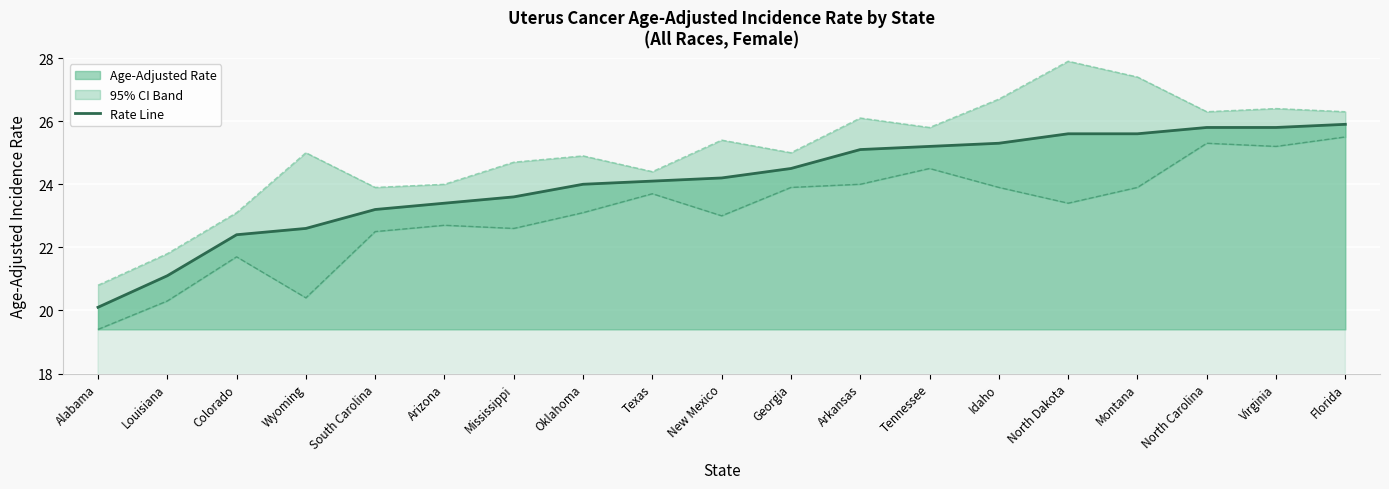

What is the label of the 14th point from the left?

Idaho